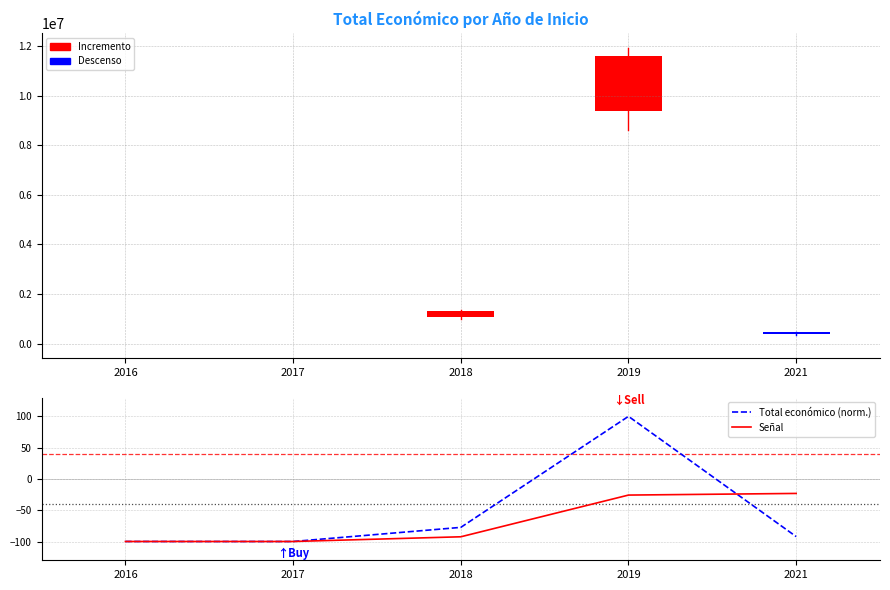

Which series has the largest range (max minus min)?

Total económico (norm.)